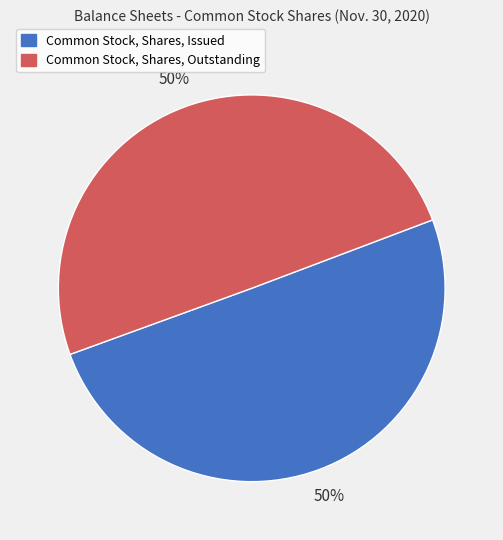

Do Common Stock, Shares, Outstanding and Common Stock, Shares, Issued together represent more than half of the pie?

Yes